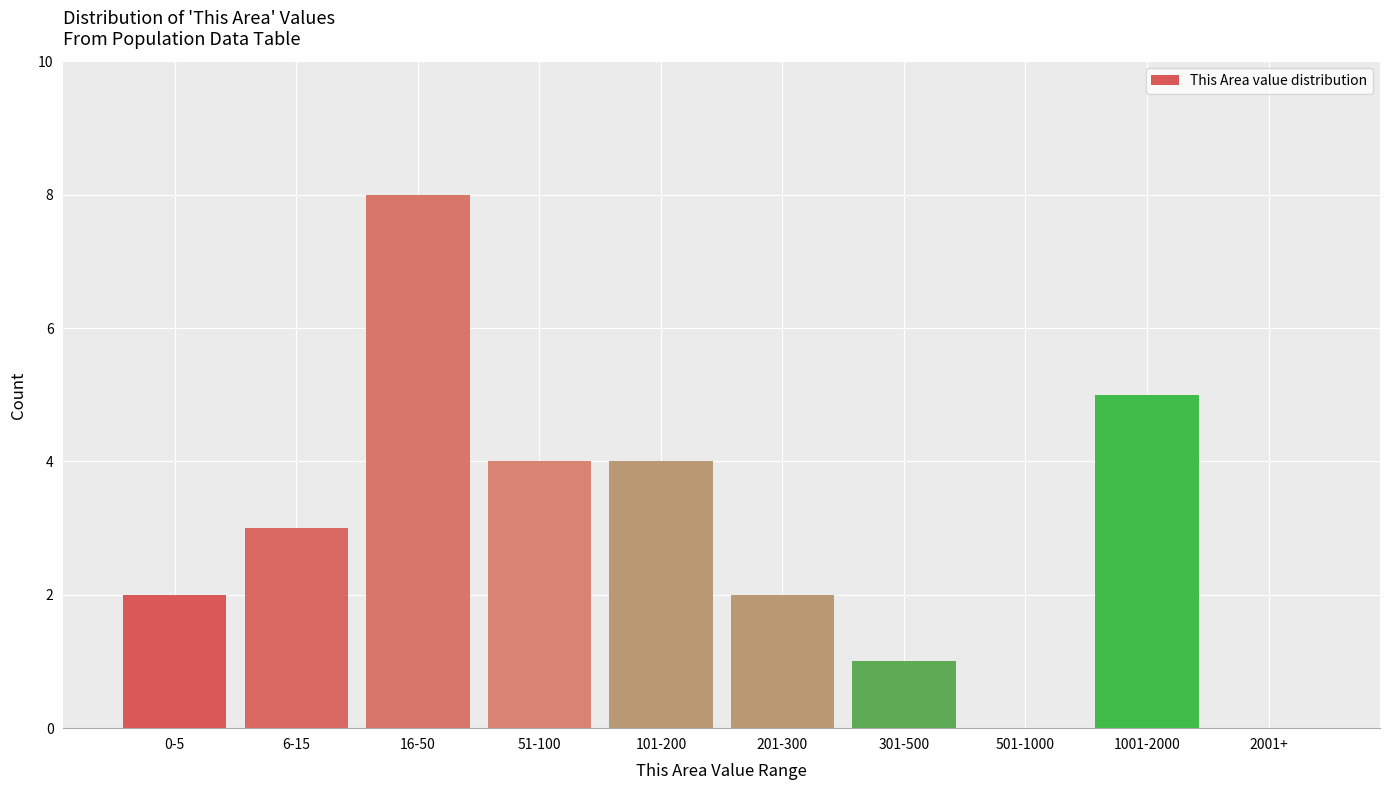

Reading left to right, list all the values displayed in this chart.

0-5=2	6-15=3	16-50=8	51-100=4	101-200=4	201-300=2	301-500=1	501-1000=0	1001-2000=5	2001+=0